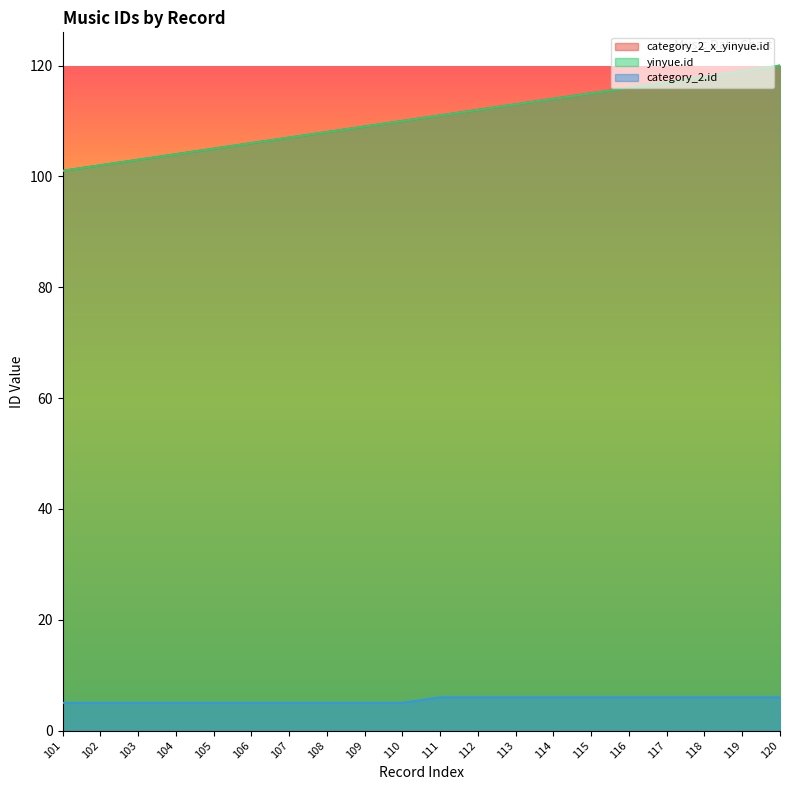

How many values in the category_2_x_yinyue.id series are below 111?

10